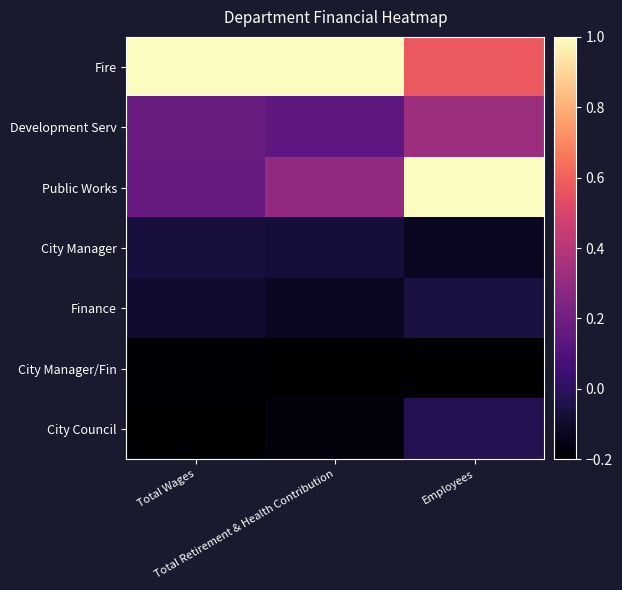

Between Total Wages and Employees, which is larger?

Total Wages